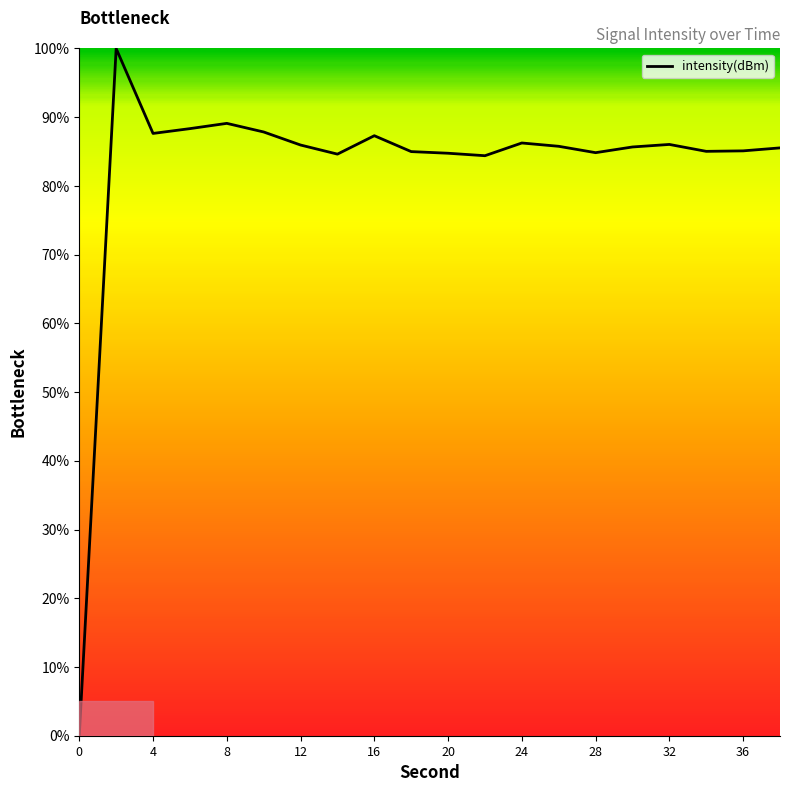

What is the difference between the maximum and minimum values?

100.0